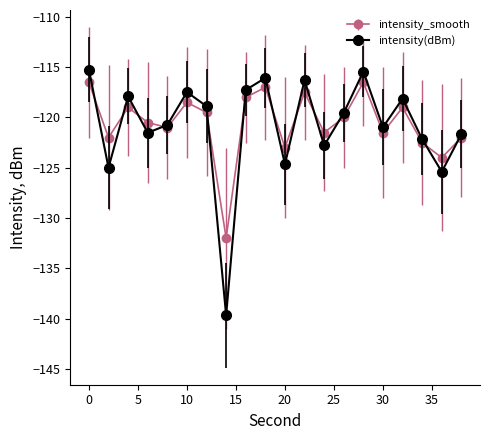

What is the greatest value displayed?

-115.2